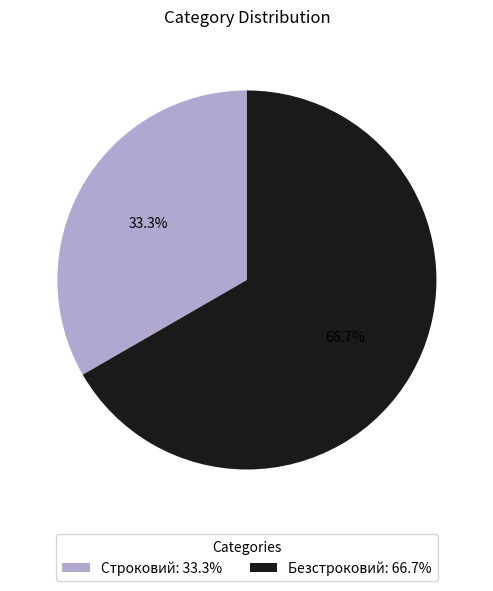

Between Строковий and Безстроковий, which is larger?

Безстроковий